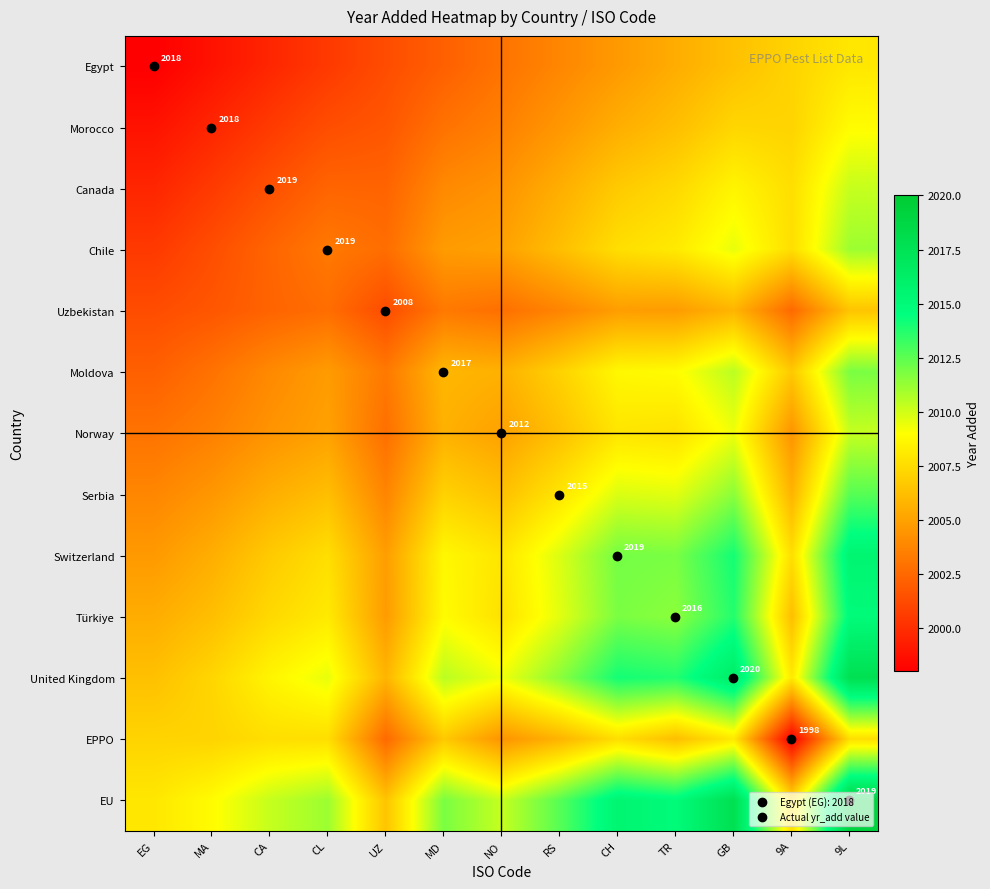

The United Kingdom series shows 2011.5 at RS. True or false?

True